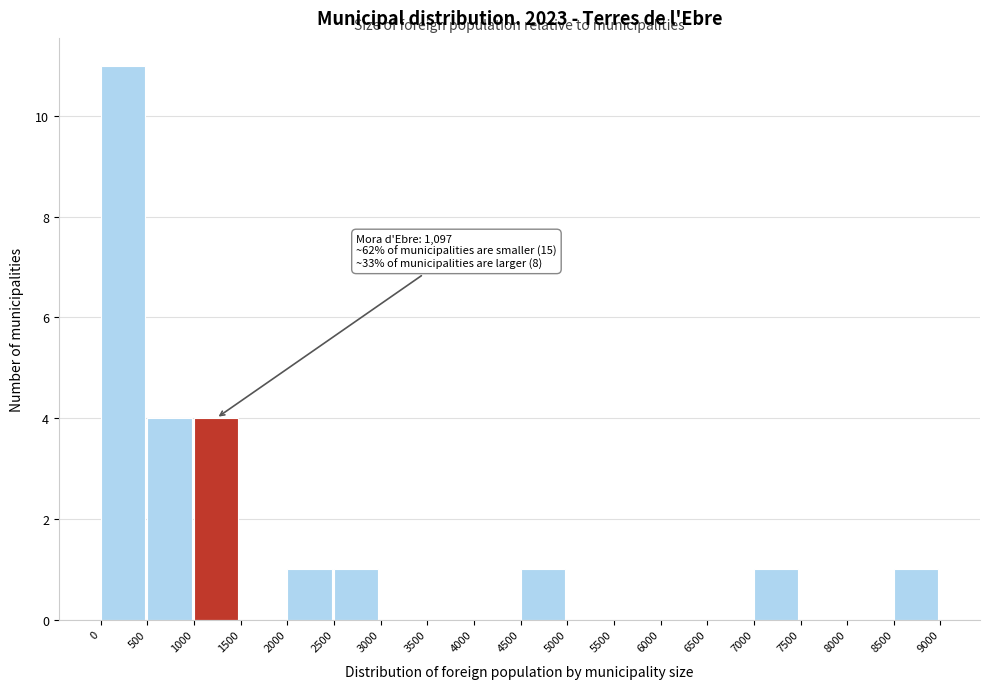

Over which range of the x-axis is the bar tallest?

0 to 500